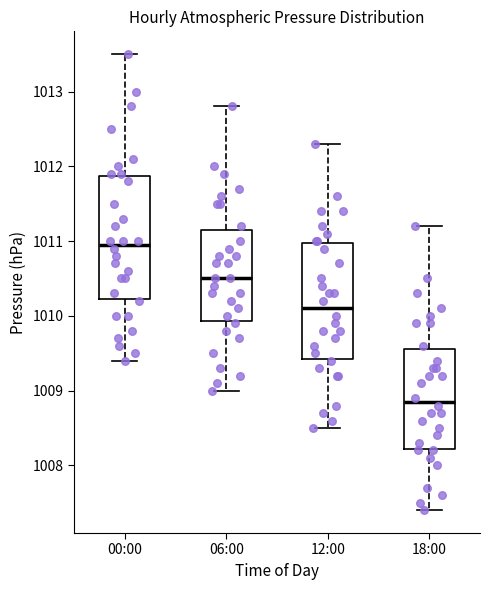

Where does the median line of the box for 06:00 sit on the y-axis? The values are not printed on the chart, so give them approximately, as read against the axis.

1010.5